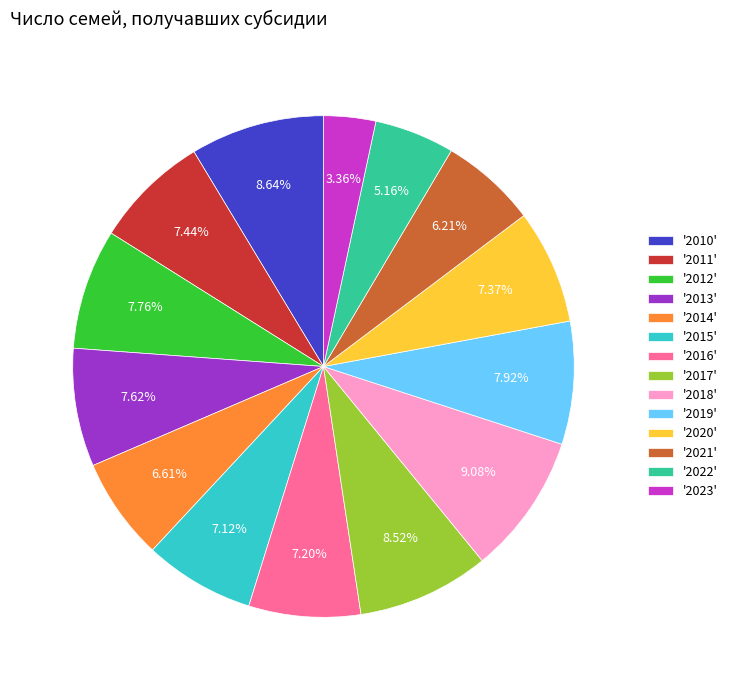

Does '2011' represent more than half of the total?

No